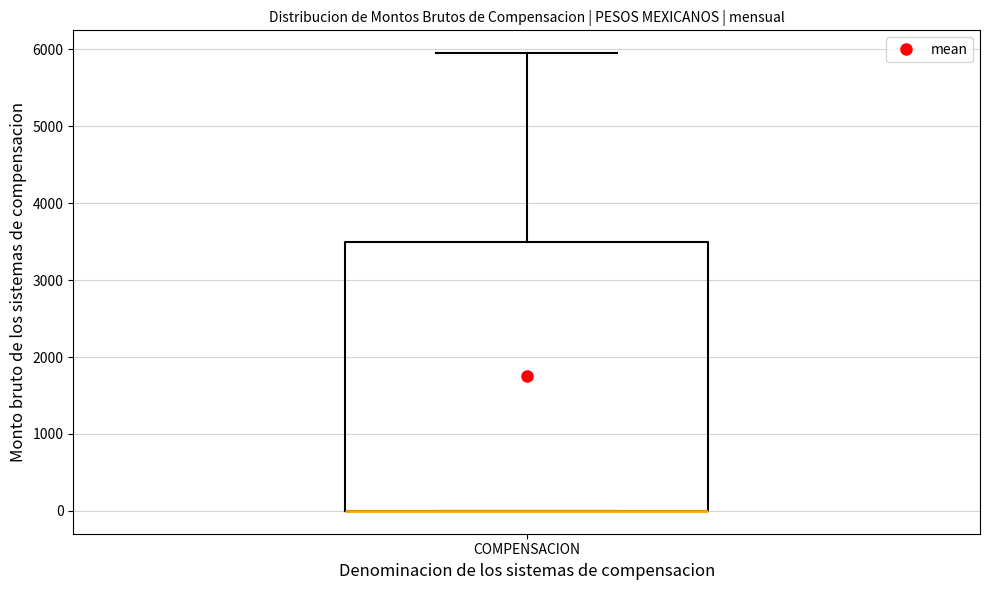

Read this box plot against the y-axis: the position of the median line, the range covered by the box, and the ends of both whiskers. The values are not printed on the chart, so give them approximately, as read against the axis.

median 0 (drawn on the box's lower edge), box 0 to 3500, whiskers 0 to 6000